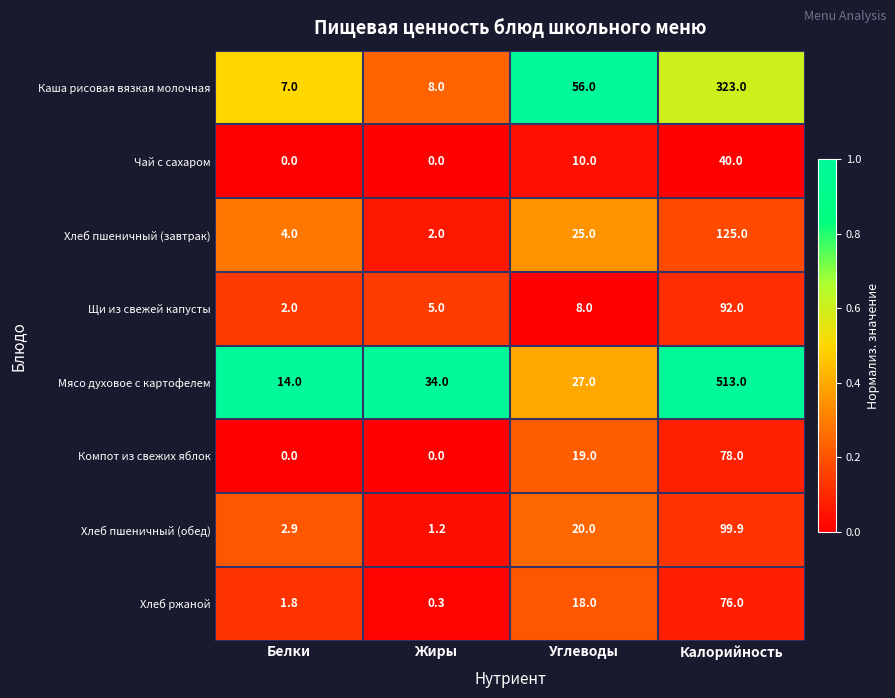

Is it true that Мясо духовое с картофелем equals 27.0 at Углеводы?

True